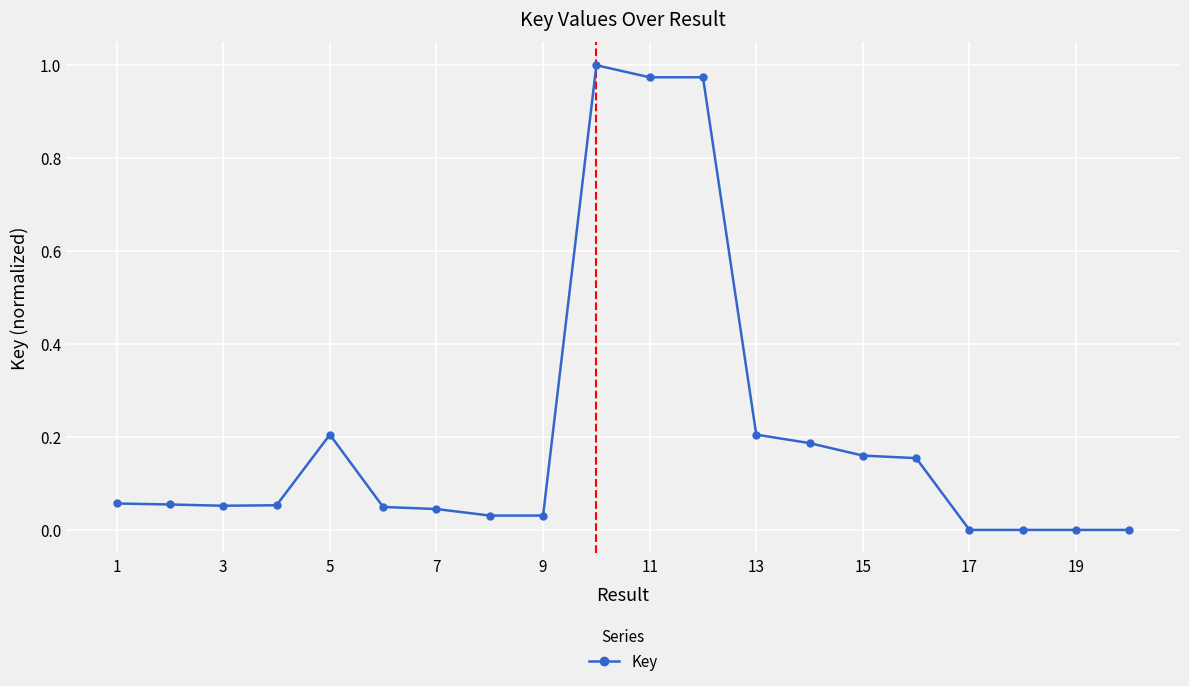

True or false: there are more than 2 points higher than both neighbors.

True